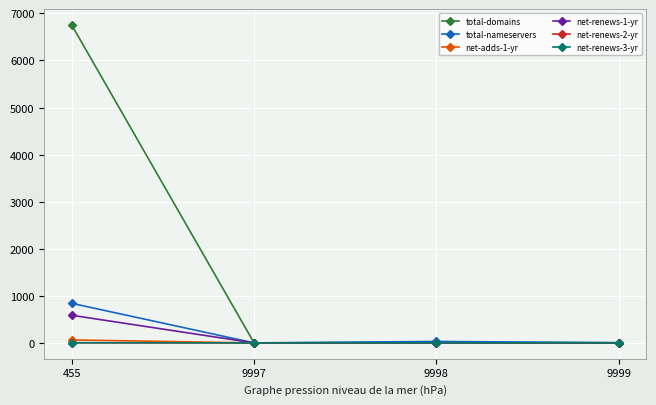

The net-renews-3-yr series shows 0 at 9997. True or false?

True